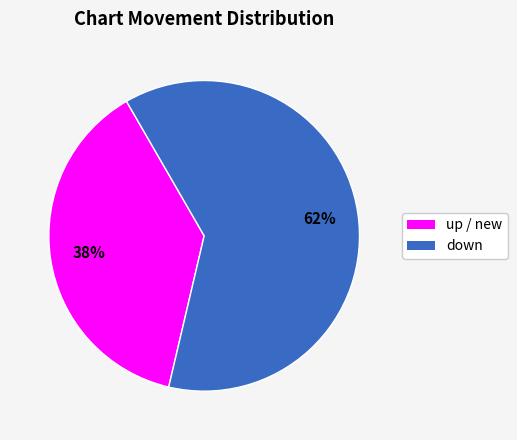

Does any single category account for the majority?

Yes